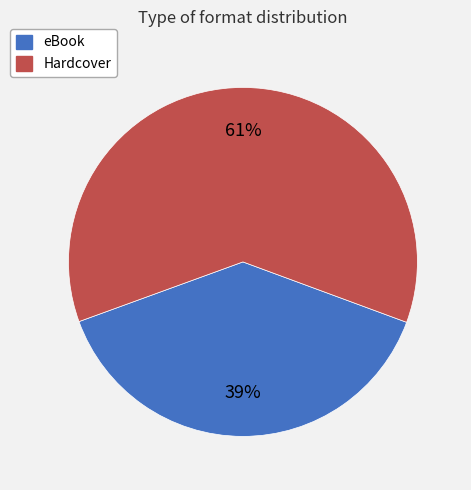

How many slices are in this pie chart?

2